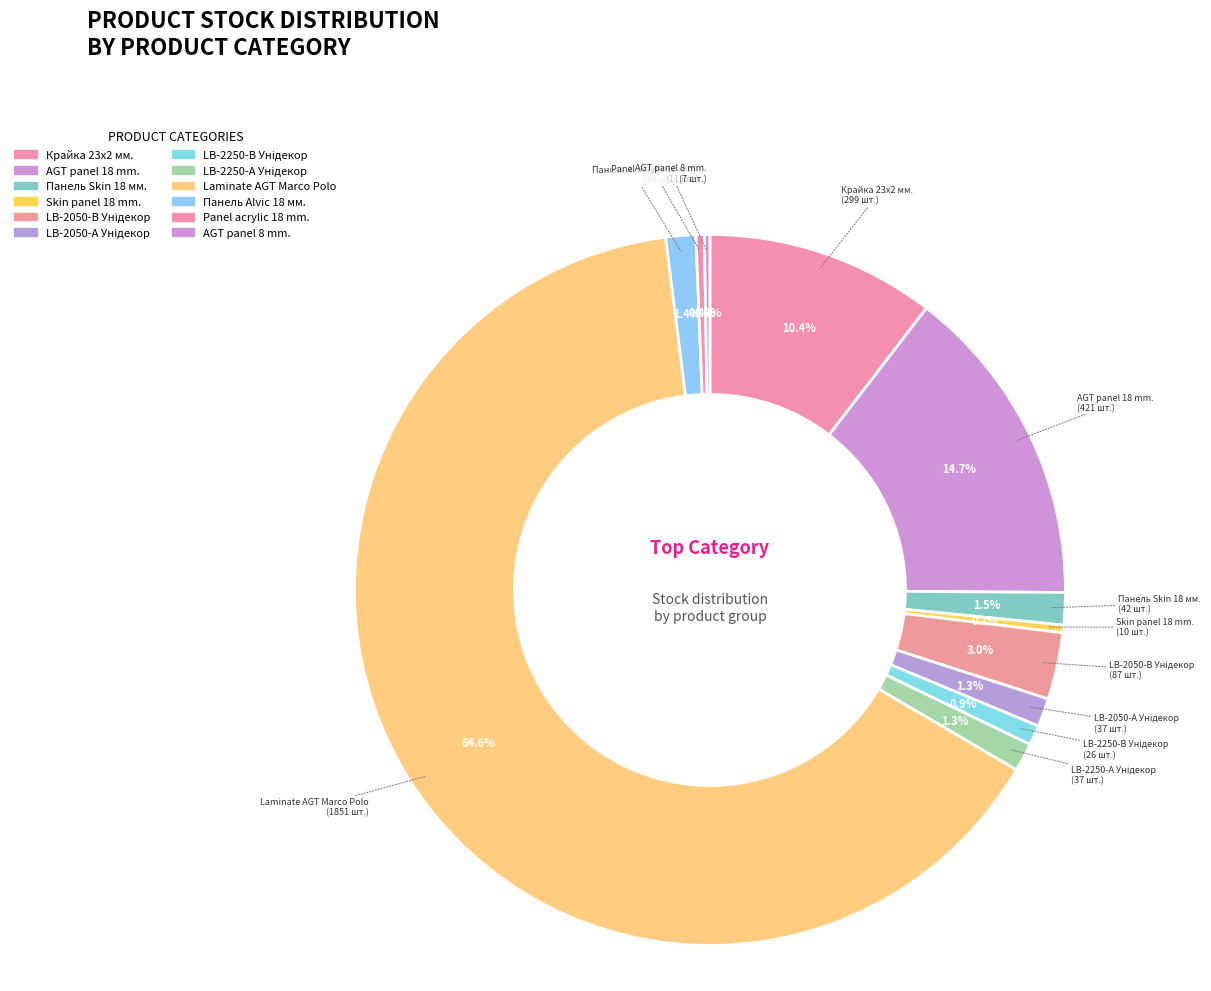

Which category accounts for the majority?

Laminate AGT Marco Polo